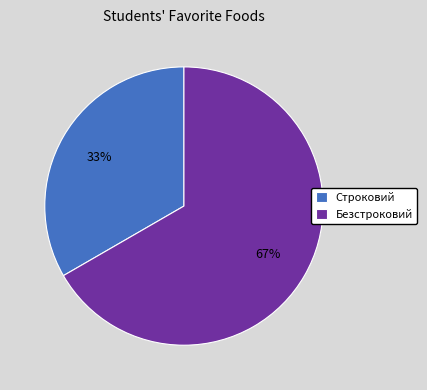

The Строковий slice represents 33% of the pie. True or false?

True